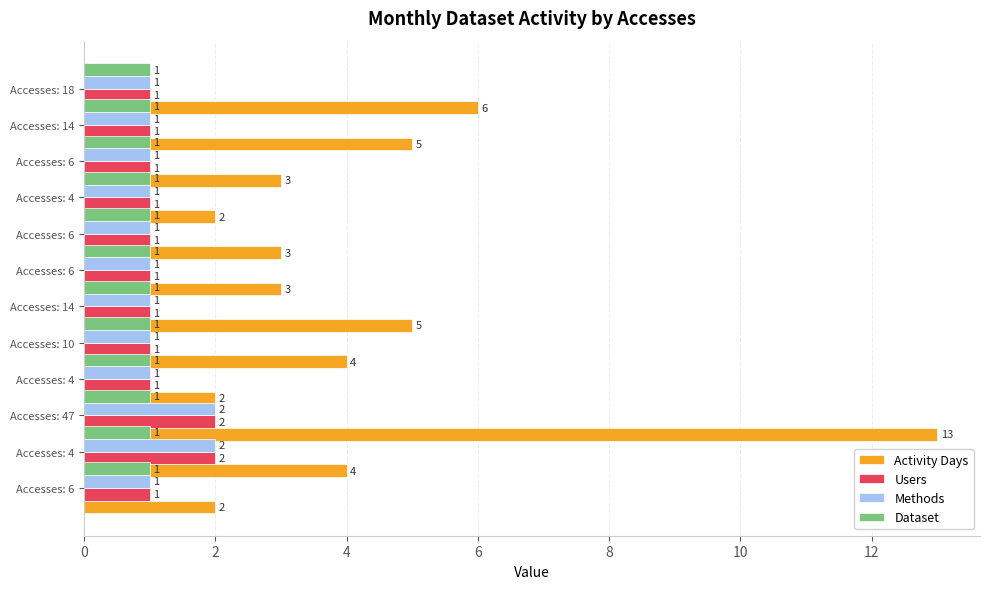

What is the smallest value displayed?

0.3